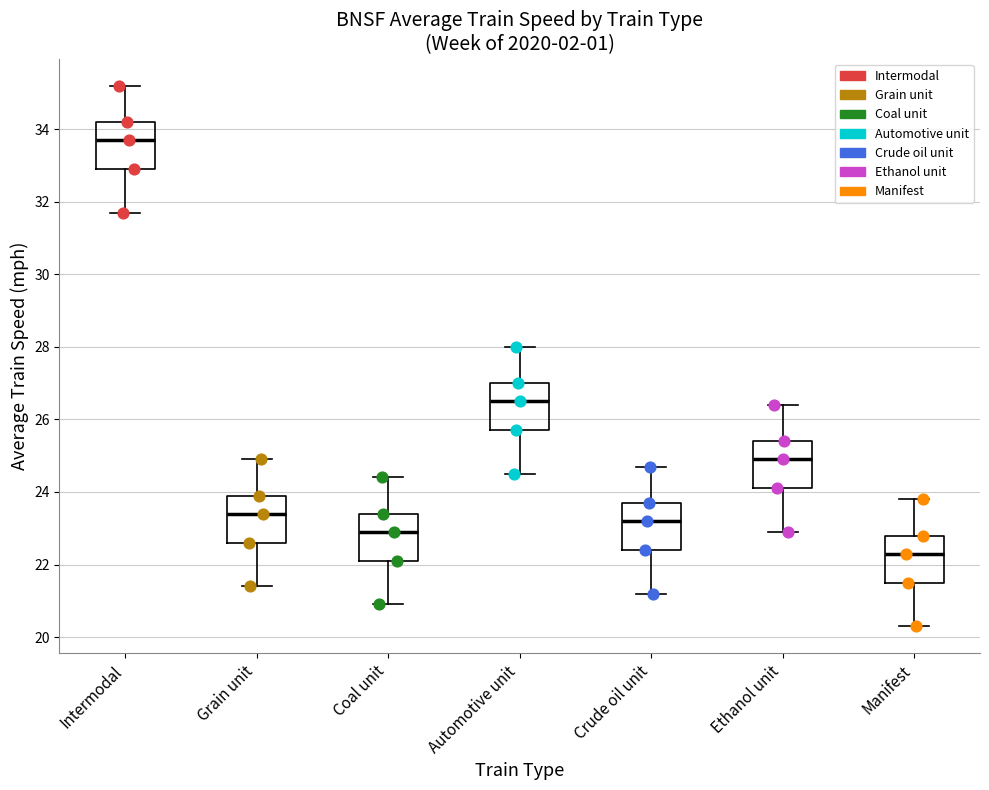

Reading left to right, transcribe this box plot: for each box, give where its median line is, the range the box spans, and where its two whiskers end, as read against the y-axis. The values are not printed on the chart, so give them approximately, as read against the axis.

Intermodal: median 33.8, box 33.0 to 34.2, whiskers 31.8 to 35.2
Grain unit: median 23.4, box 22.6 to 24.0, whiskers 21.4 to 25.0
Coal unit: median 23.0, box 22.2 to 23.4, whiskers 21.0 to 24.4
Automotive unit: median 26.6, box 25.8 to 27.0, whiskers 24.6 to 28.0
Crude oil unit: median 23.2, box 22.4 to 23.8, whiskers 21.2 to 24.8
Ethanol unit: median 25.0, box 24.2 to 25.4, whiskers 23.0 to 26.4
Manifest: median 22.4, box 21.6 to 22.8, whiskers 20.4 to 23.8